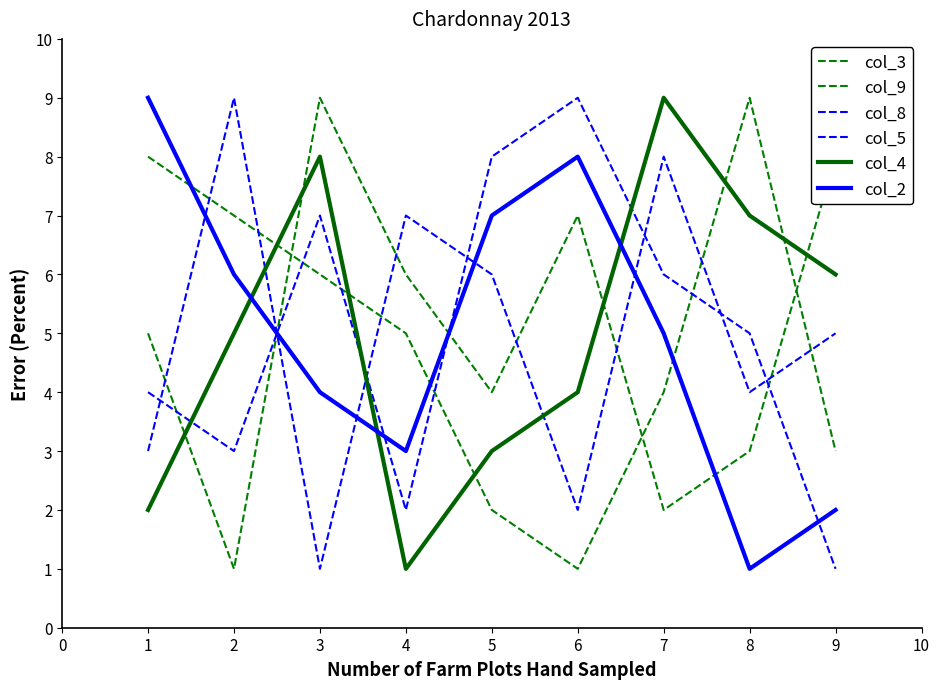

How many values in the col_8 series are below 5?

4